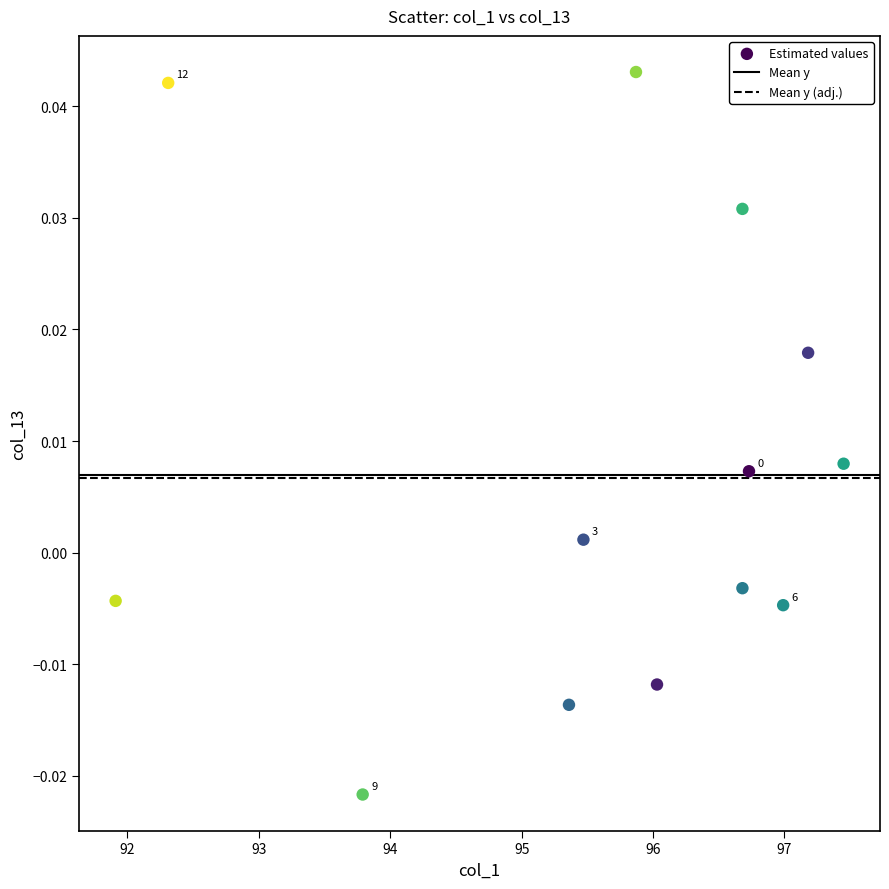

What is the range of X values (max minus min)?

5.5